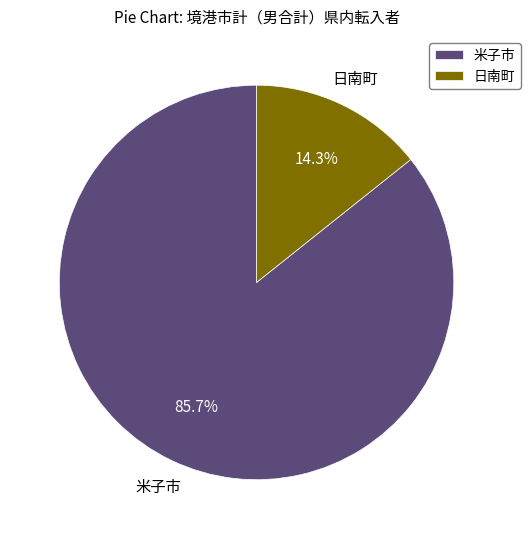

To the nearest percent, what is the average slice percentage?

50%